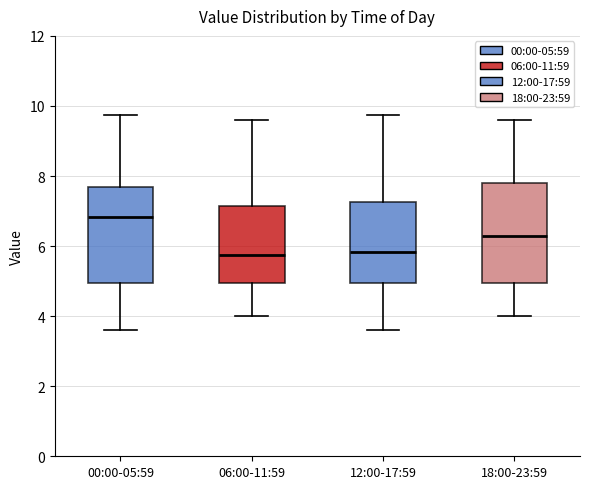

Which box has the highest median line?

00:00-05:59